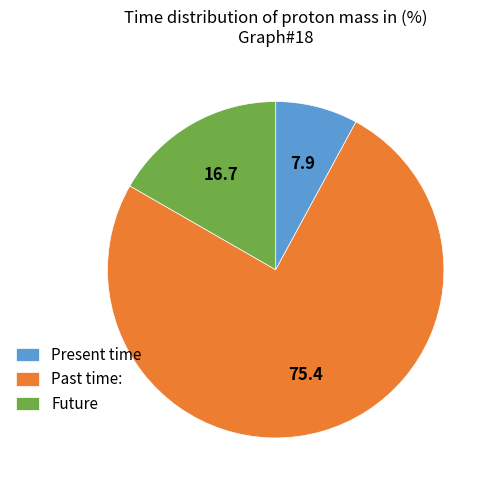

What is the smallest slice in the pie chart?

Present time